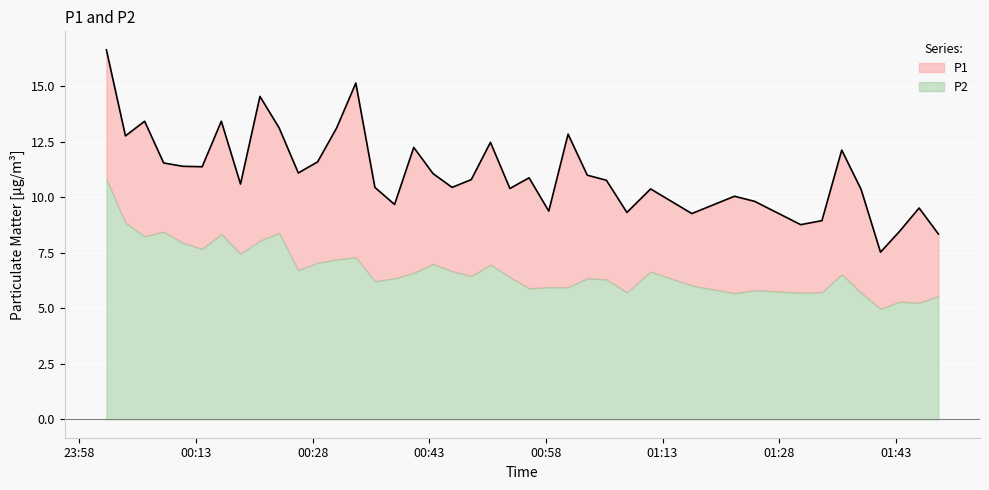

True or false: the data shows 11.4 at 2023-06-22T00:11:18.

True